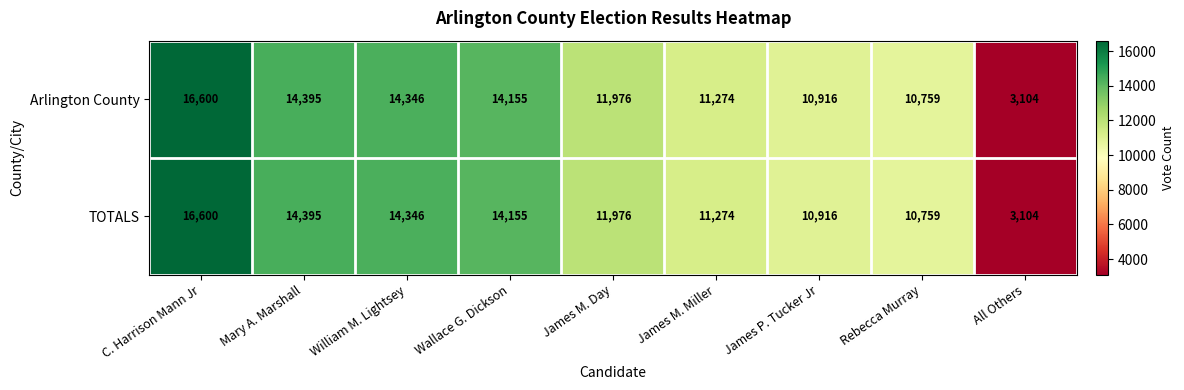

At which label does TOTALS reach its minimum?

All Others